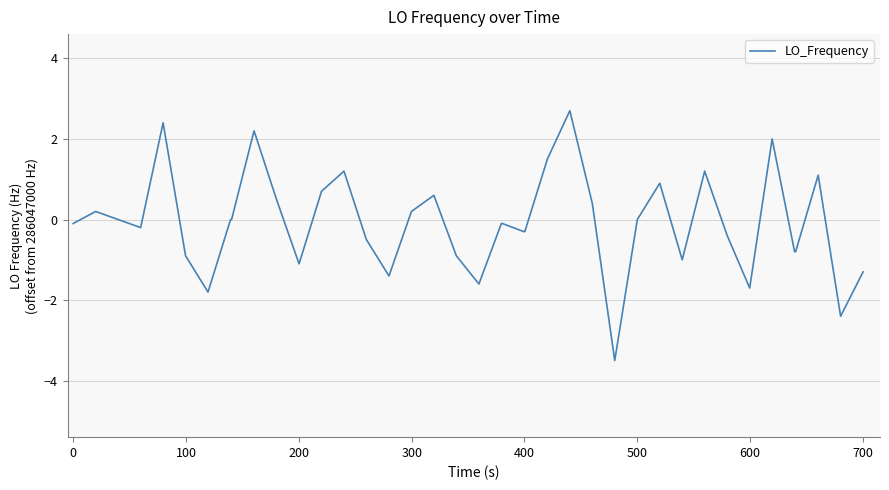

What is the maximum value shown in the chart?

2.7